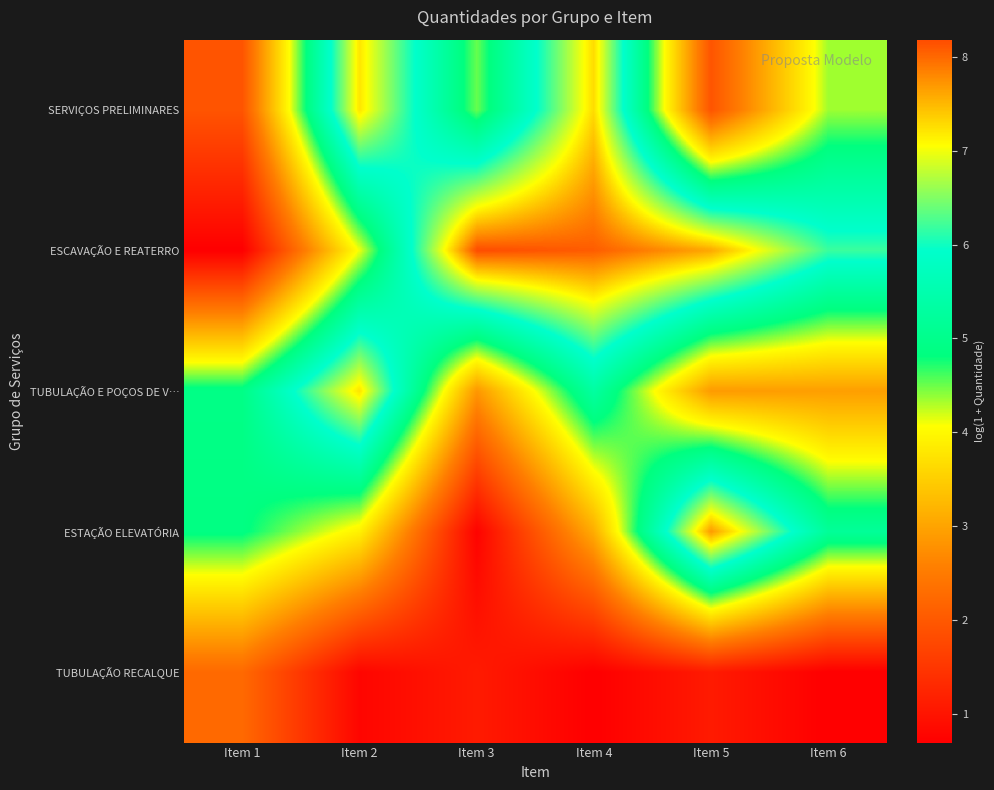

Which label corresponds to the smallest value in the chart?

Item 1